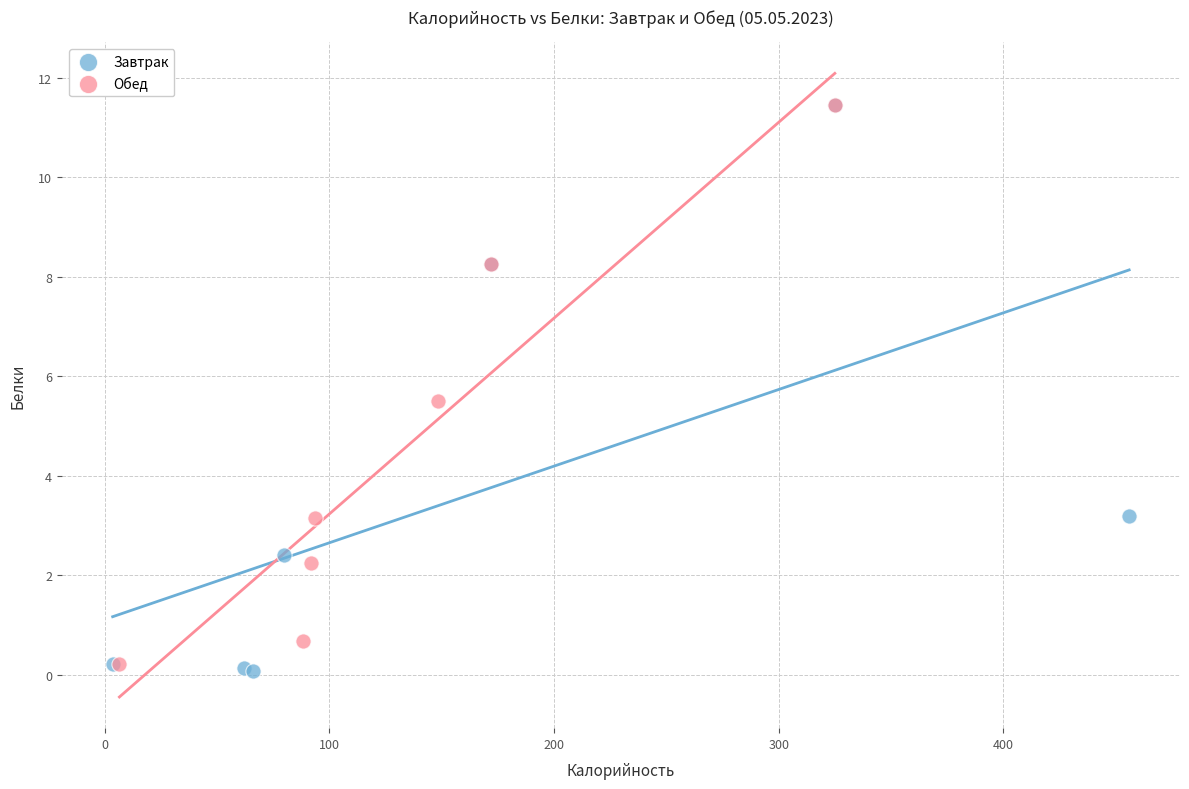

Which series reaches the minimum Y coordinate?

Завтрак